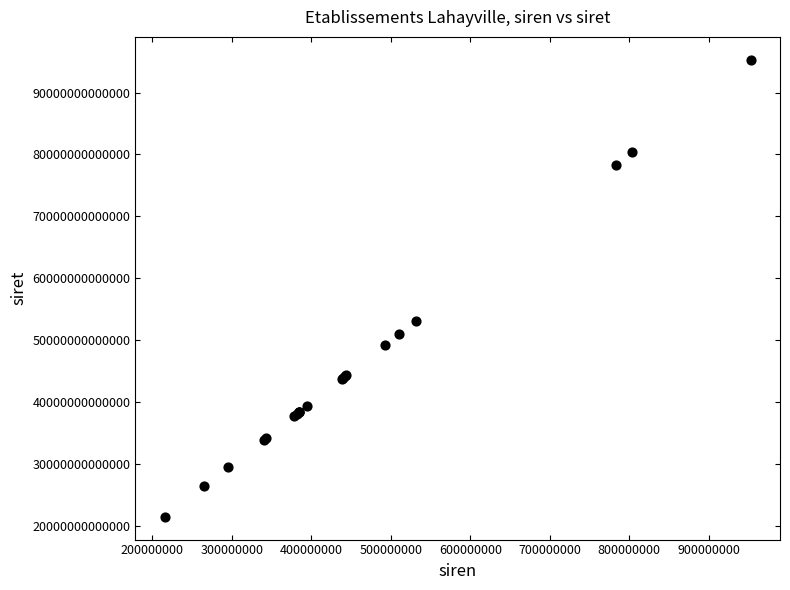

What Y value in the scatter plot is closest to 58418888450013?

53165712000014